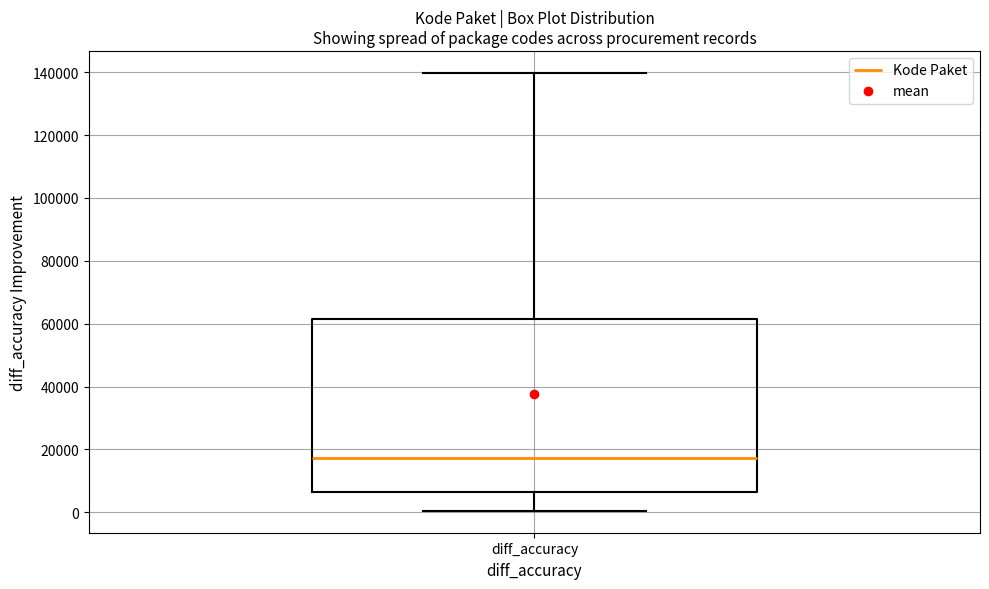

Read this box plot against the y-axis: the position of the median line, the range covered by the box, and the ends of both whiskers. The values are not printed on the chart, so give them approximately, as read against the axis.

median 18000, box 6000 to 62000, whiskers 0 to 140000